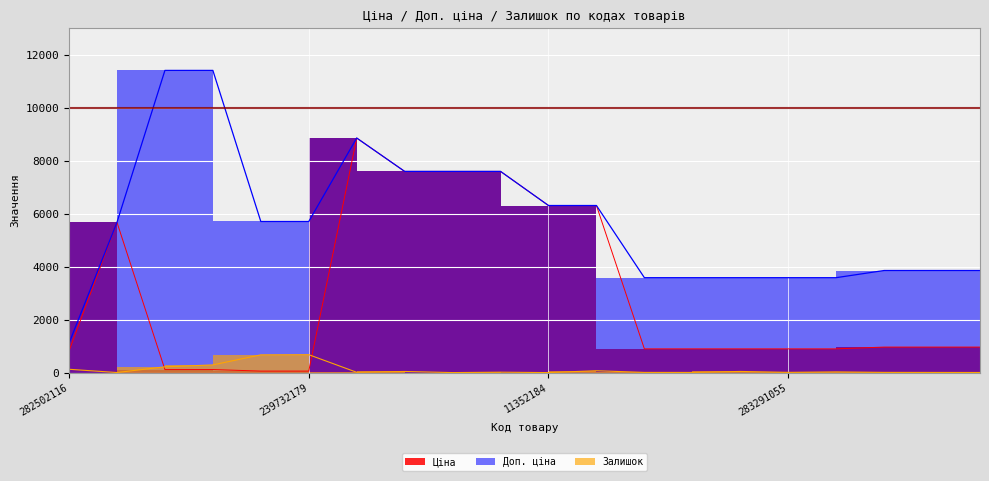

What is the average value of the Доп. ціна series?

5737.8